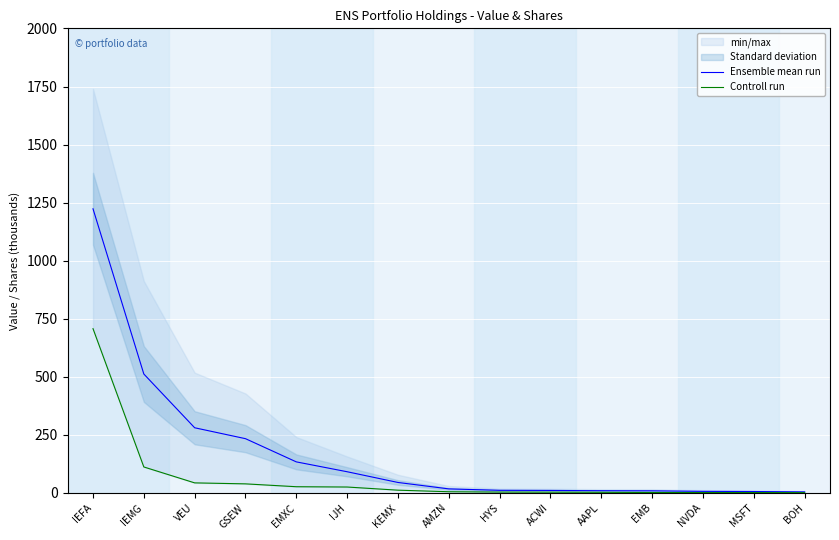

Reading left to right, transcribe all the data shown in this chart.

Ensemble mean run: IEFA=1223.6	IEMG=512.2	VEU=280.7	GSEW=233.8	EMXC=133.8	IJH=91.4	KEMX=45.2	AMZN=17.6	HYS=11.4	ACWI=10.9	AAPL=9.7	EMB=9.2	NVDA=6.9	MSFT=6.2	BOH=4.7
Controll run: IEFA=707.4	IEMG=111.9	VEU=43.4	GSEW=39.2	EMXC=26.9	IJH=25.6	KEMX=12.0	AMZN=5.3	HYS=3.8	ACWI=3.4	AAPL=2.8	EMB=2.0	NVDA=1.7	MSFT=1.7	BOH=1.4